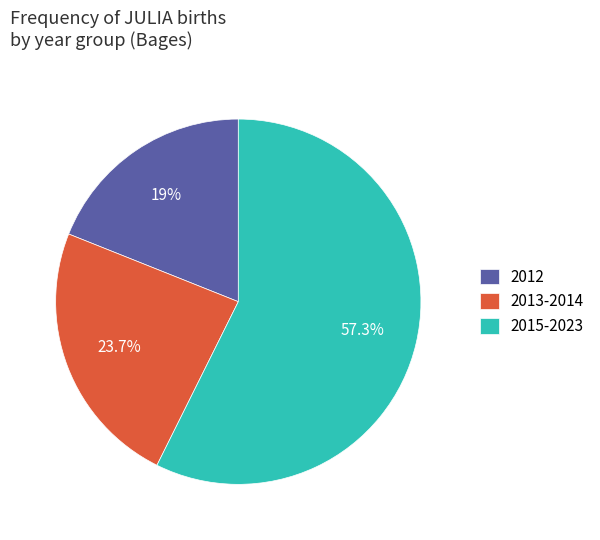

Rank the categories by value from lowest to highest.

2012, 2013-2014, 2015-2023